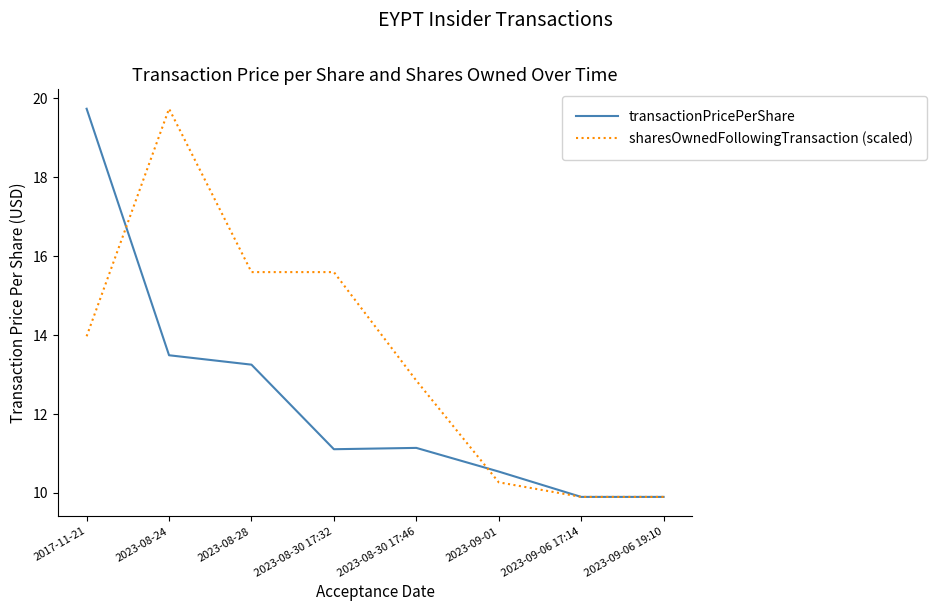

What position from the left is 2023-08-30 17:32?

4